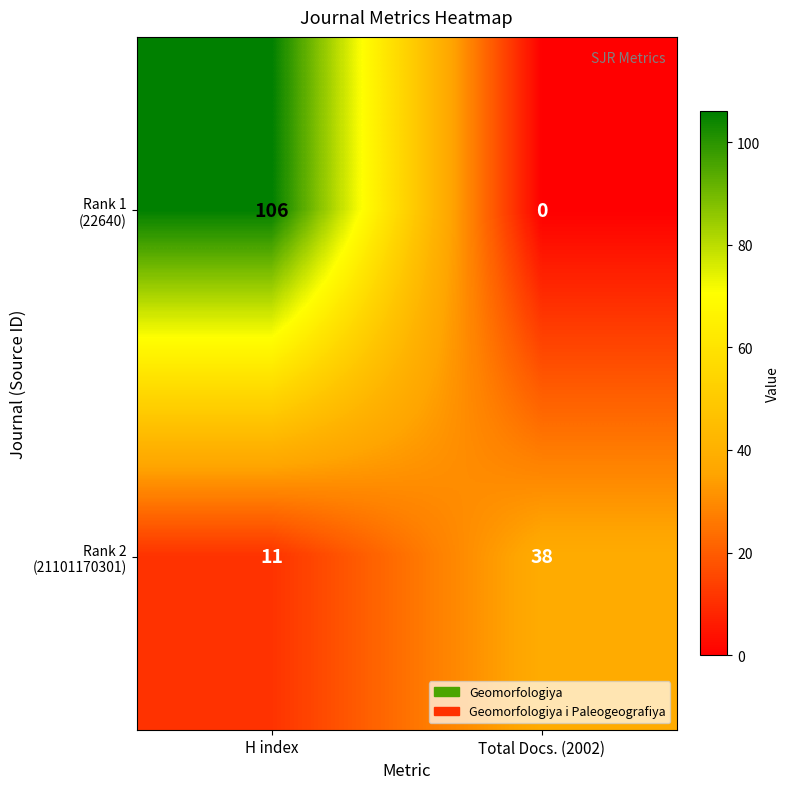

Count the number of categories in the chart.

2